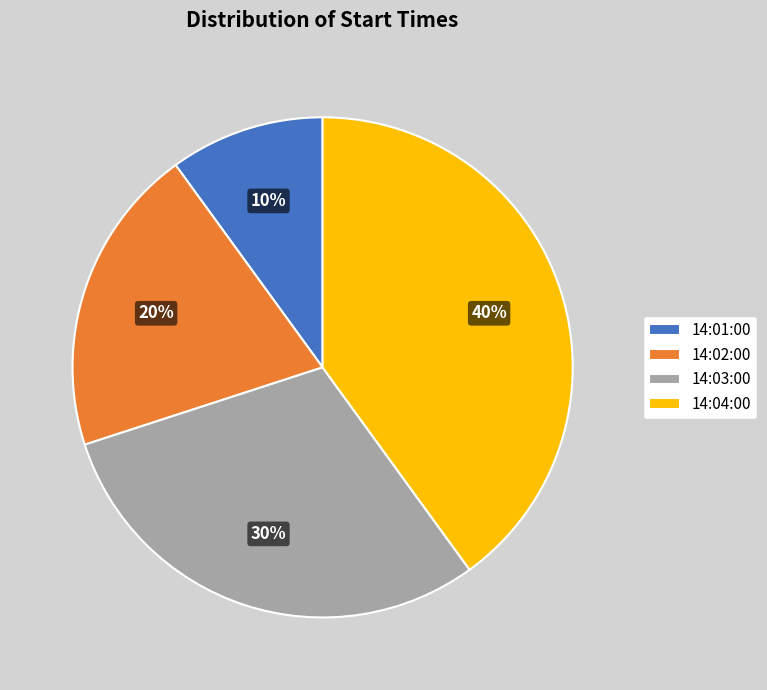

What is the ratio of the value at 14:02:00 to the value at 14:03:00?

0.7